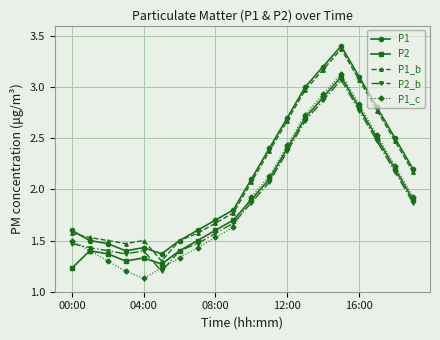

At how many categories does at least one series exceed 2?

10